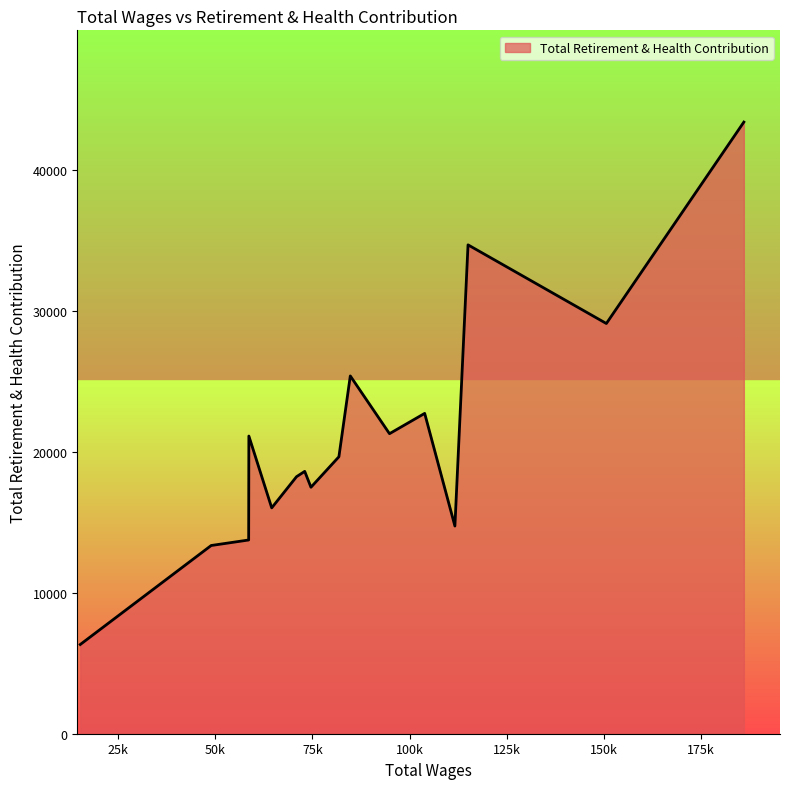

What is the difference between the maximum and minimum values?

37037